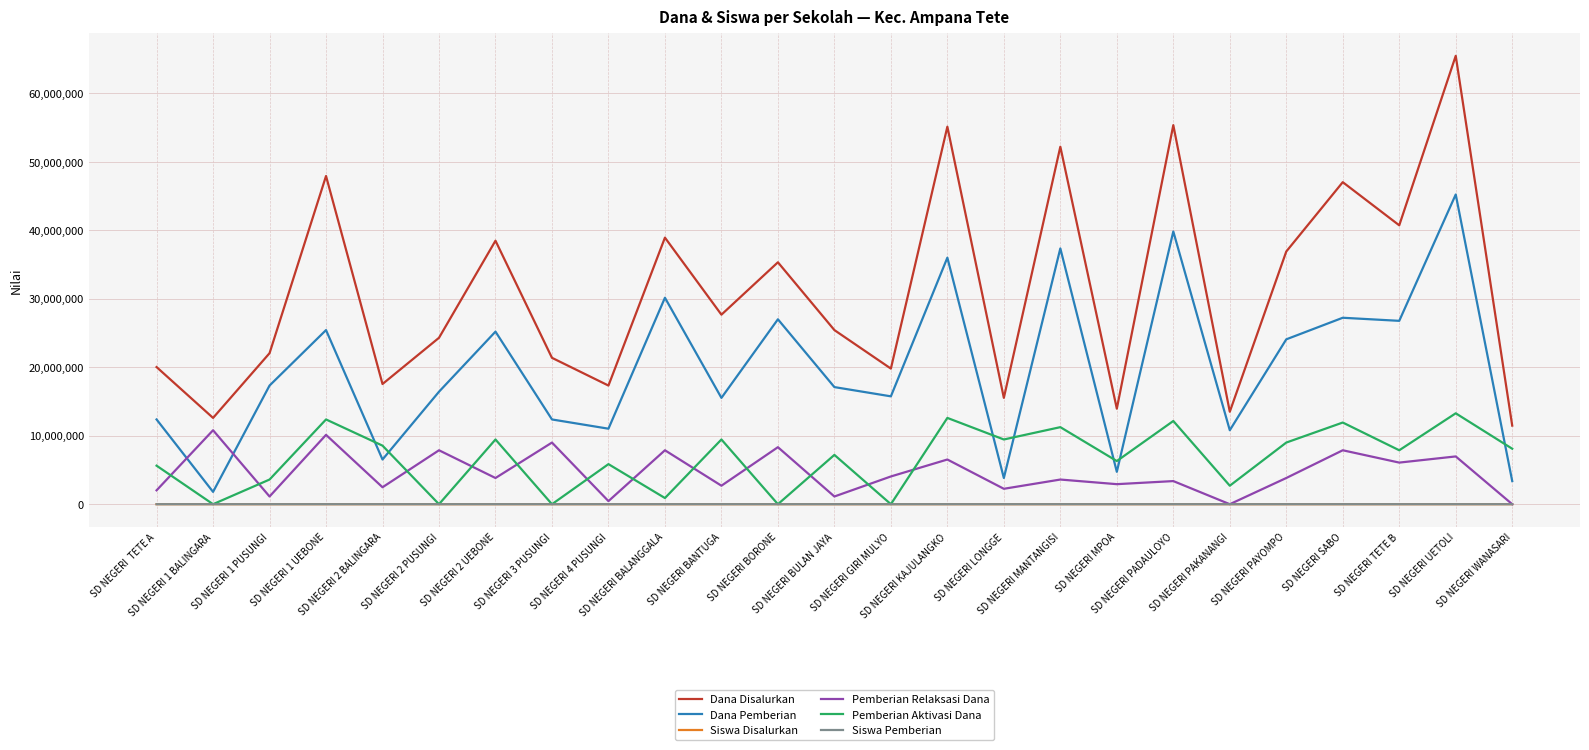

Is the value of Siswa Disalurkan at SD NEGERI PAYOMPO greater than the value of Pemberian Aktivasi Dana at SD NEGERI BANTUGA?

No